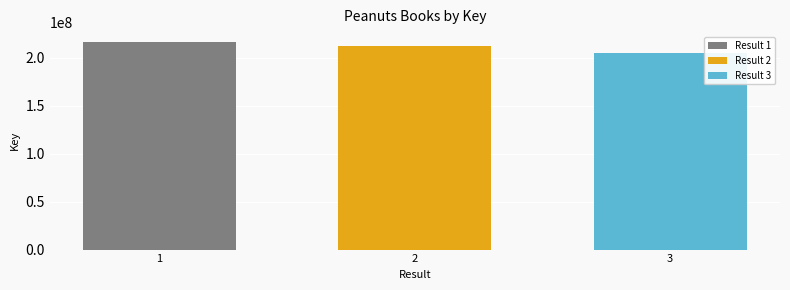

What is the maximum value shown in the chart?

216160330